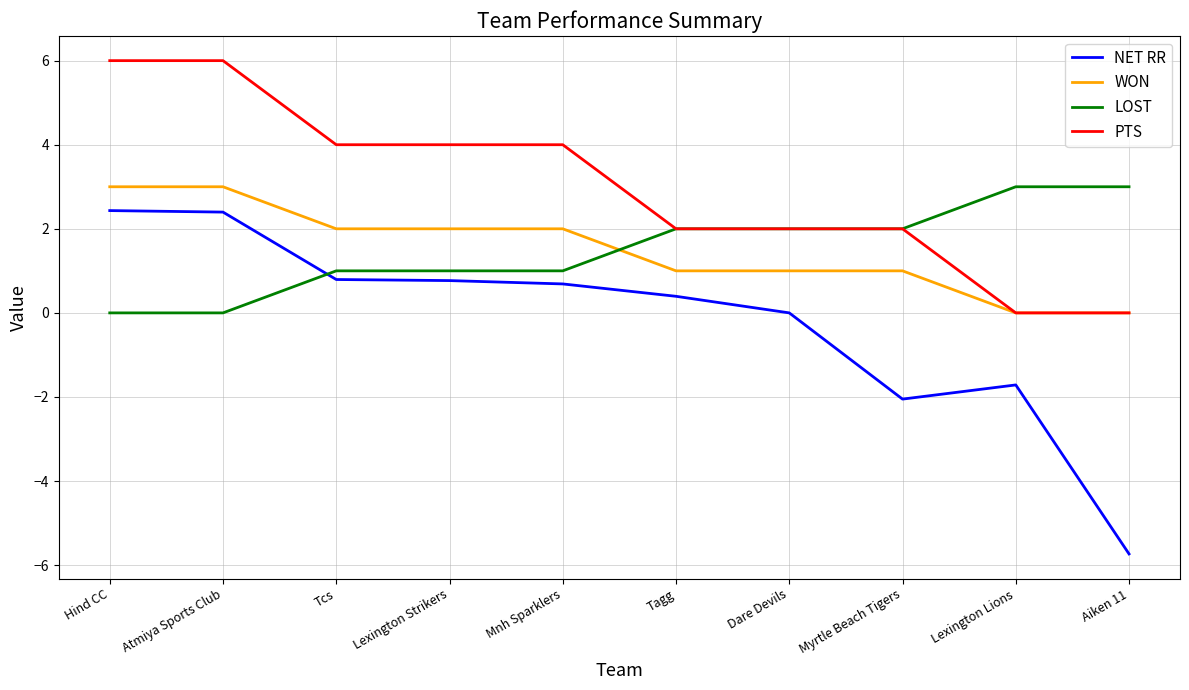

Reading left to right, extract all data points from this chart.

NET RR: Hind CC=2.4	Atmiya Sports Club=2.4	Tcs=0.8	Lexington Strikers=0.8	Mnh Sparklers=0.7	Tagg=0.4	Dare Devils=0.0	Myrtle Beach Tigers=-2.1	Lexington Lions=-1.7	Aiken 11=-5.7
WON: Hind CC=3.0	Atmiya Sports Club=3.0	Tcs=2.0	Lexington Strikers=2.0	Mnh Sparklers=2.0	Tagg=1.0	Dare Devils=1.0	Myrtle Beach Tigers=1.0	Lexington Lions=0.0	Aiken 11=0.0
LOST: Hind CC=0.0	Atmiya Sports Club=0.0	Tcs=1.0	Lexington Strikers=1.0	Mnh Sparklers=1.0	Tagg=2.0	Dare Devils=2.0	Myrtle Beach Tigers=2.0	Lexington Lions=3.0	Aiken 11=3.0
PTS: Hind CC=6.0	Atmiya Sports Club=6.0	Tcs=4.0	Lexington Strikers=4.0	Mnh Sparklers=4.0	Tagg=2.0	Dare Devils=2.0	Myrtle Beach Tigers=2.0	Lexington Lions=0.0	Aiken 11=0.0